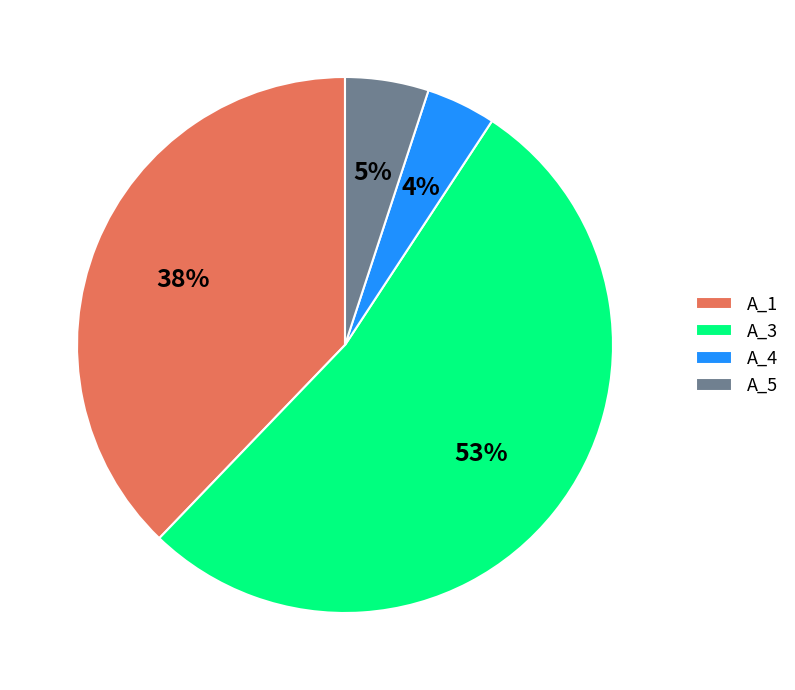

To the nearest percent, what is the average slice percentage?

25%